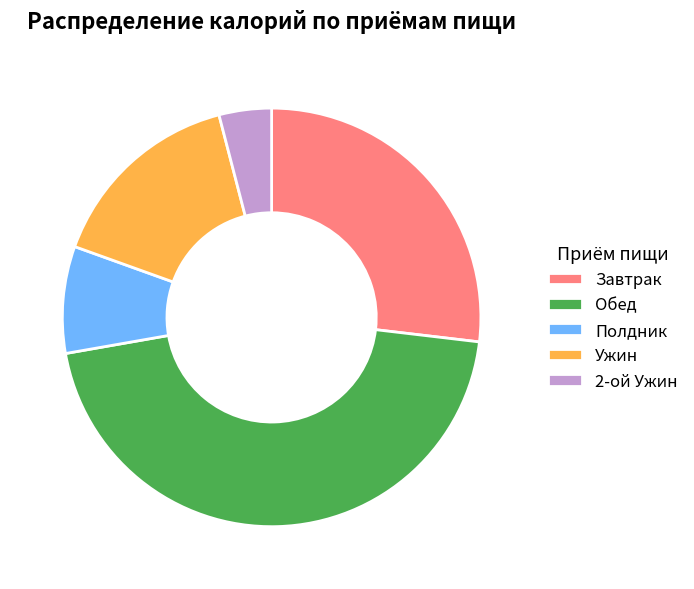

How many segments does this pie chart have?

5